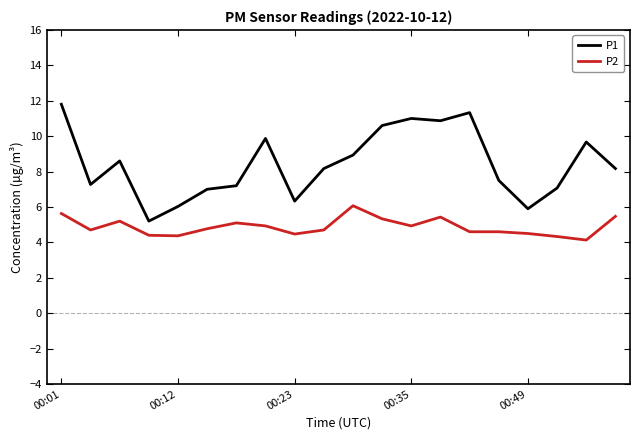

How many lines are shown in the chart?

2